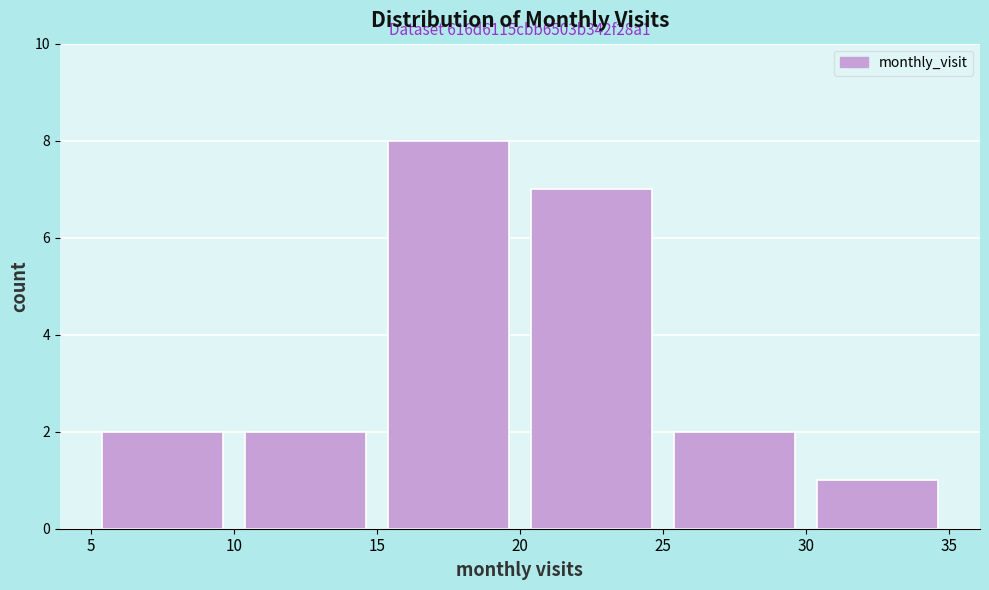

Which range on the x-axis has the tallest bar?

15 to 20